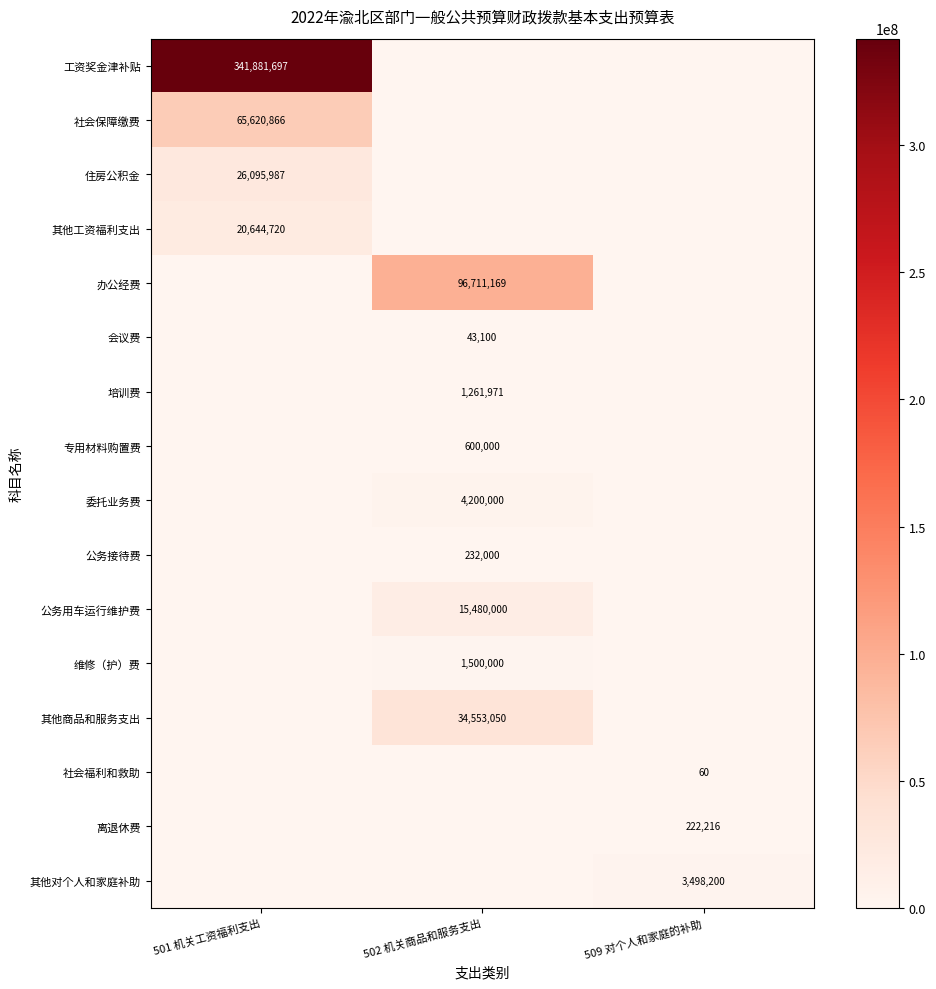

True or false: 社会福利和救助 has a value of 60 at 509 对个人和家庭的补助.

True